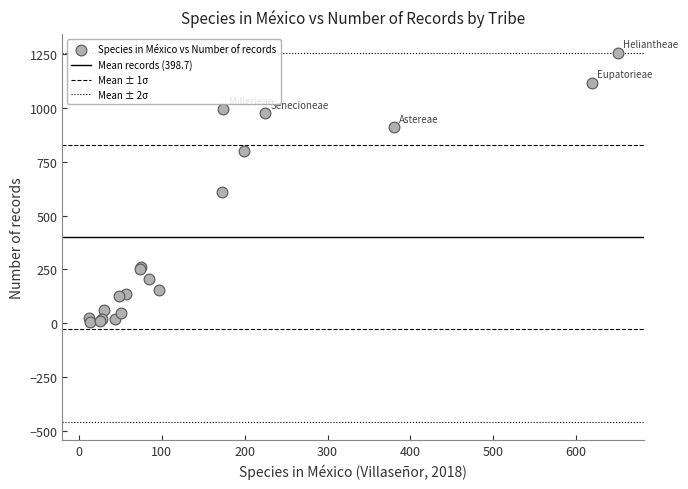

What Y value in the scatter plot is closest to 630?

610